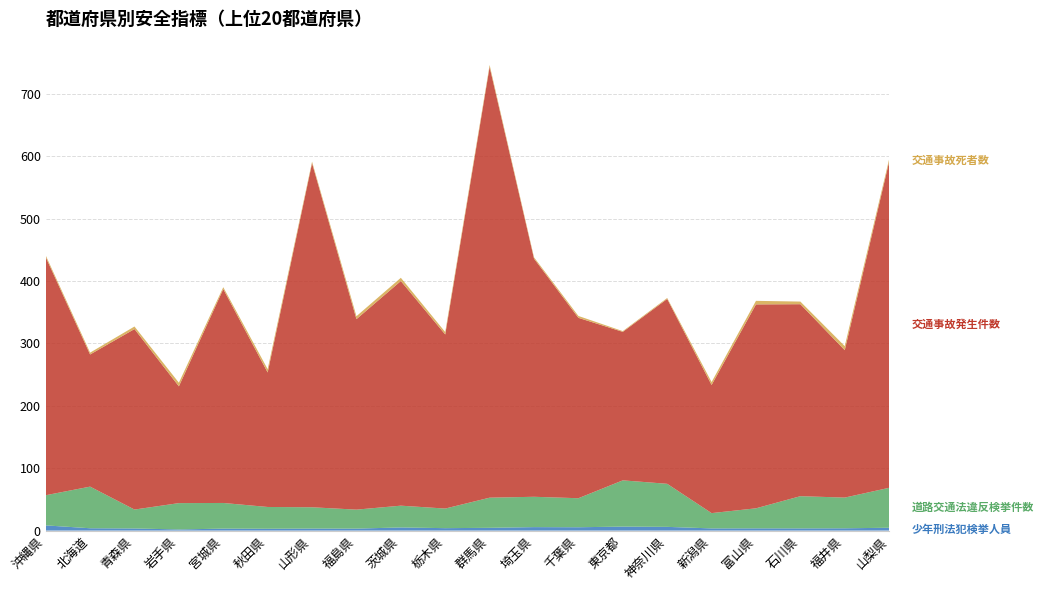

Reading left to right, extract all data points from this chart.

少年刑法犯検挙人員: 8.3	3.8	3.4	1.8	3.2	3.0	3.3	3.2	5.0	3.9	4.5	5.6	5.4	6.4	6.0	3.5	3.6	3.5	3.7	4.6
道路交通法違反検挙件数: 48.3	66.7	30.3	42.2	41.1	34.9	34.1	30.4	34.9	31.4	48.3	48.6	46.5	74.1	69.0	24.5	32.1	51.6	49.2	64.0
交通事故発生件数: 381.6	211.7	289.2	187.1	342.7	215.5	551.3	305.2	359.9	278.9	690.1	381.6	289.0	237.9	296.2	205.3	326.7	307.6	236.2	522.5
交通事故死者数: 2.7	3.0	4.1	5.8	3.0	5.3	2.5	4.7	5.2	3.9	3.2	2.1	3.0	1.2	1.5	4.7	5.7	4.2	6.5	4.2